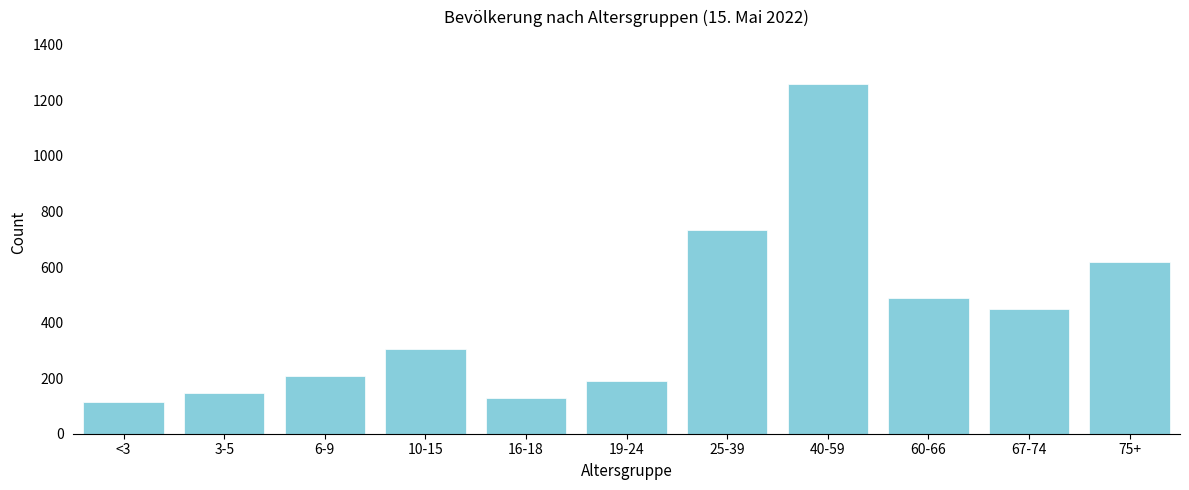

Reading left to right, list all the values displayed in this chart.

<3=116	3-5=147	6-9=209	10-15=305	16-18=128	19-24=189	25-39=732	40-59=1259	60-66=488	67-74=450	75+=618